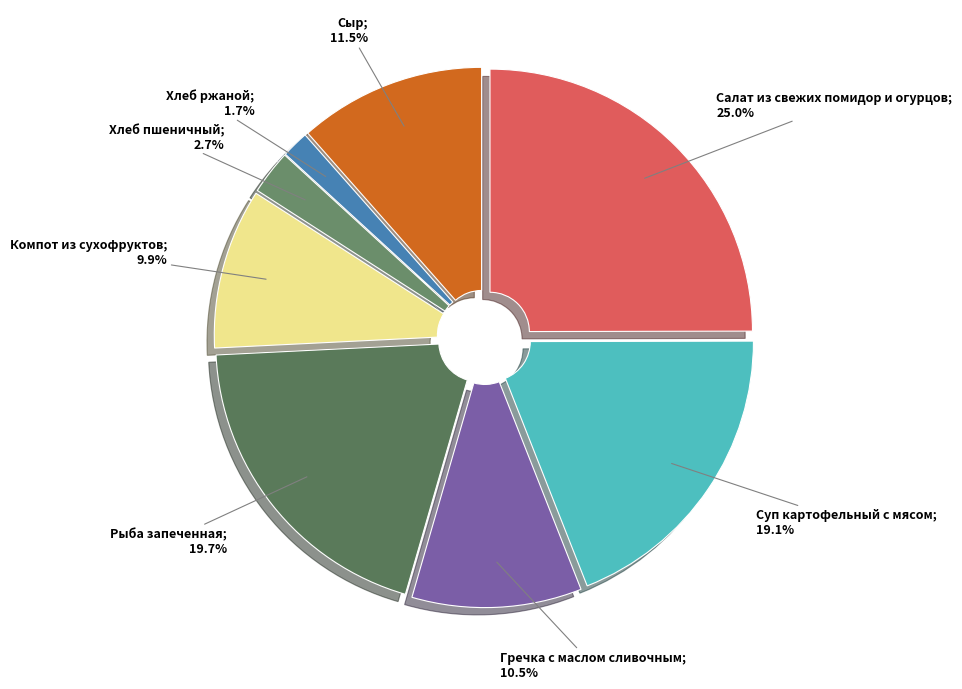

Count the number of slices in the pie.

8